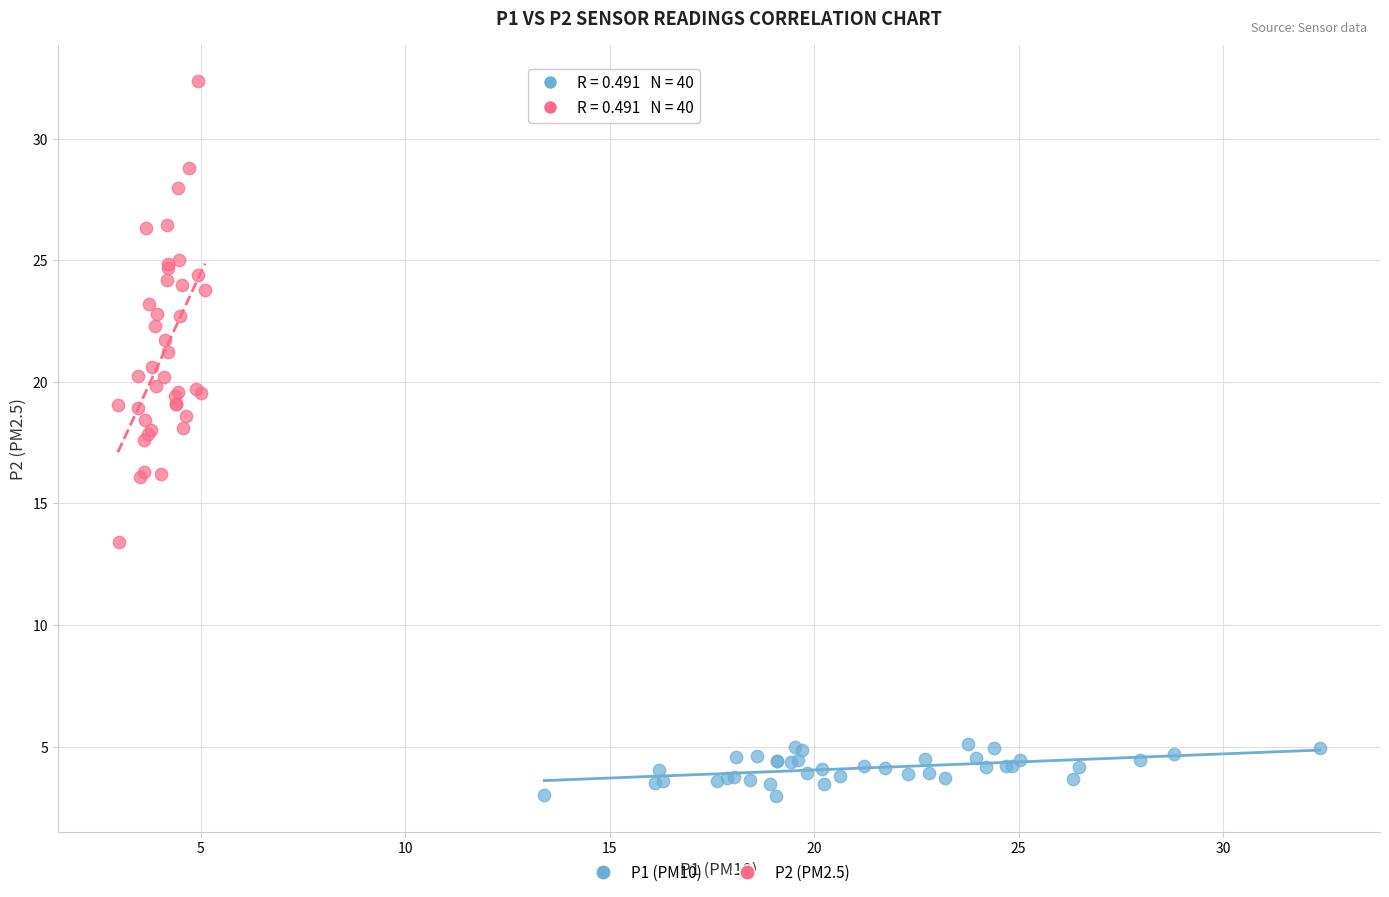

Which series has the widest spread of Y values?

P2 (PM2.5)